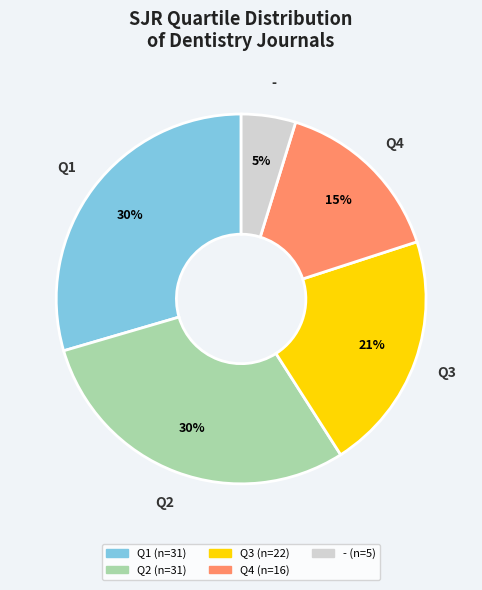

Approximately how many times larger is the value at Q4 compared to Q2?

0.5